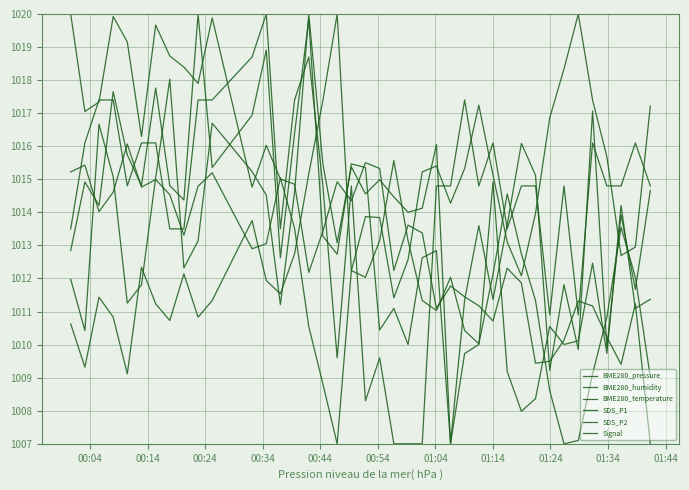

After their last crossing, which series has the higher values: Signal or BME280_humidity?

BME280_humidity